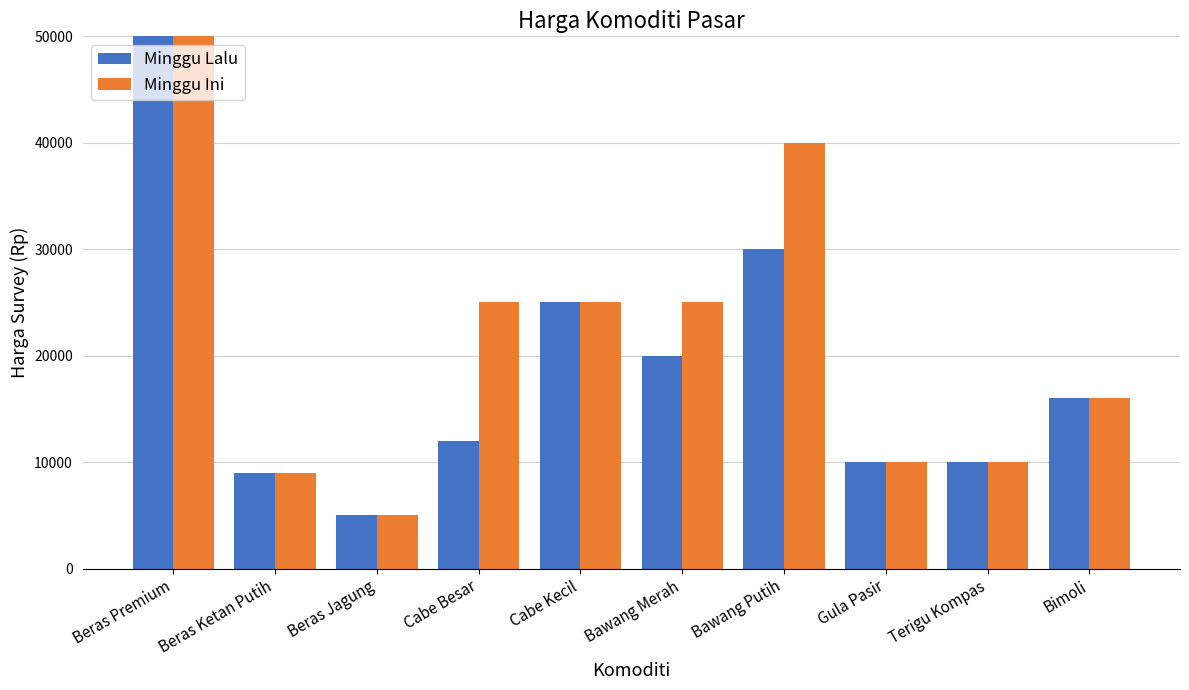

What is the sum of all Minggu Ini values?

420000